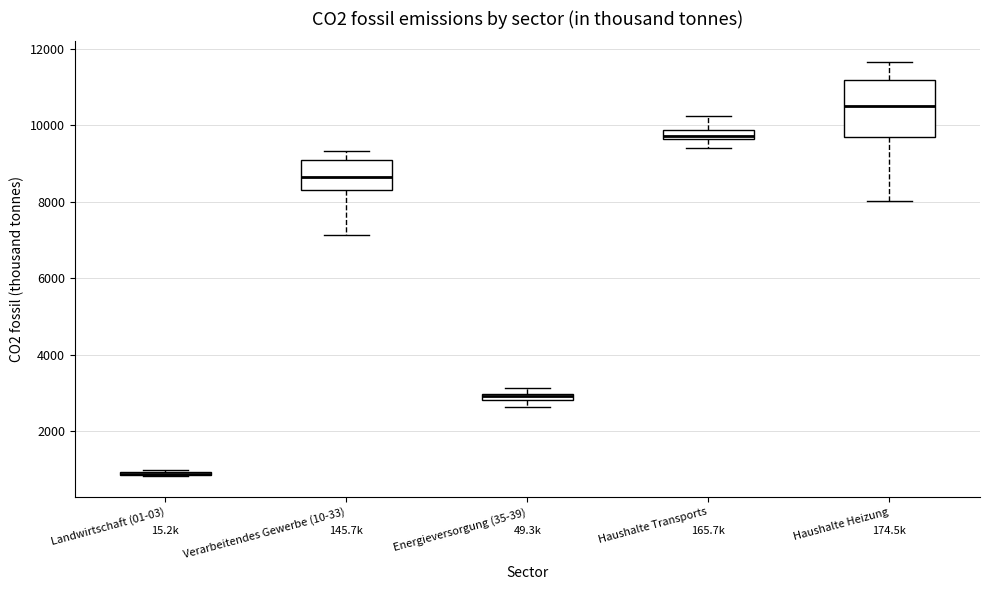

Which box is the tallest, from its lower edge to its upper edge?

Haushalte Heizung